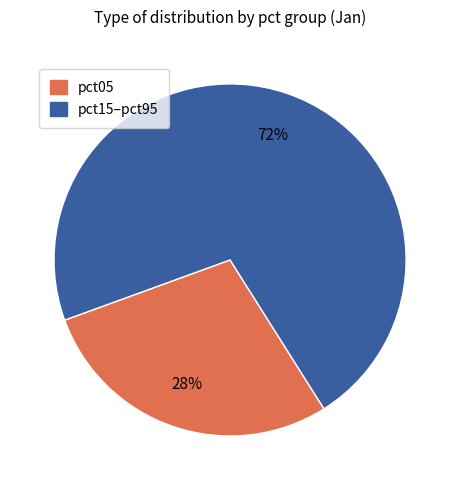

Is the sum of pct05 and pct15–pct95 greater than half?

Yes